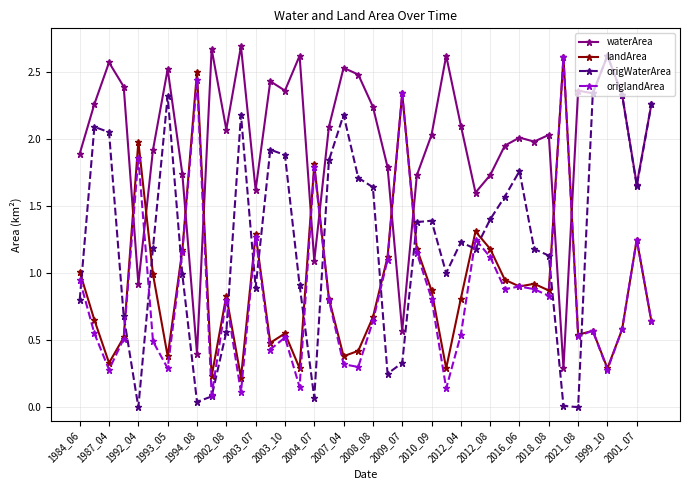

Which series has the widest spread of values?

origWaterArea